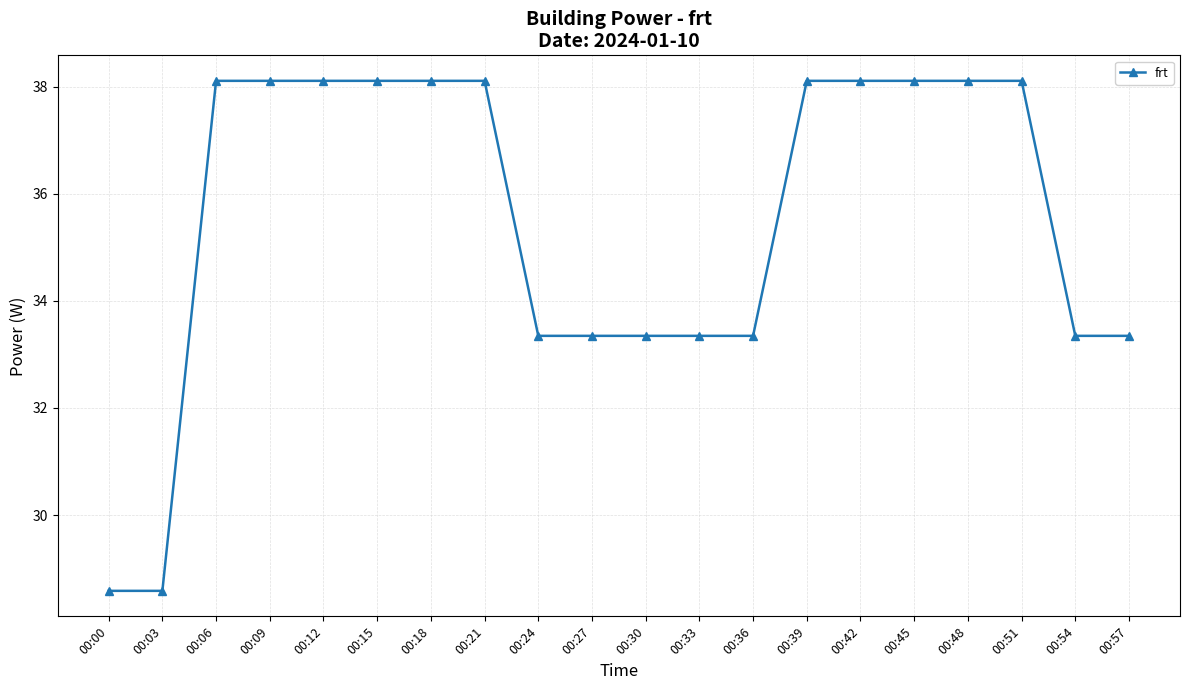

What is the maximum value shown in the chart?

38.1